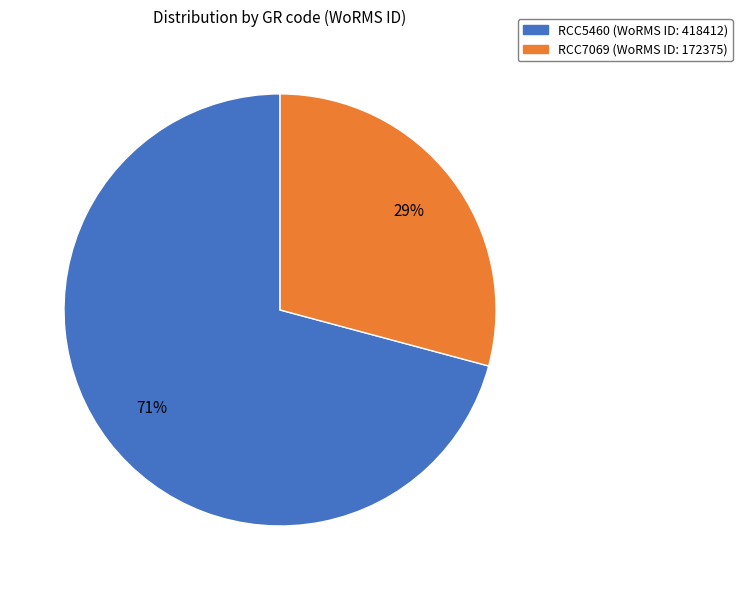

Combined, do RCC7069 and RCC5460 account for over 50%?

Yes